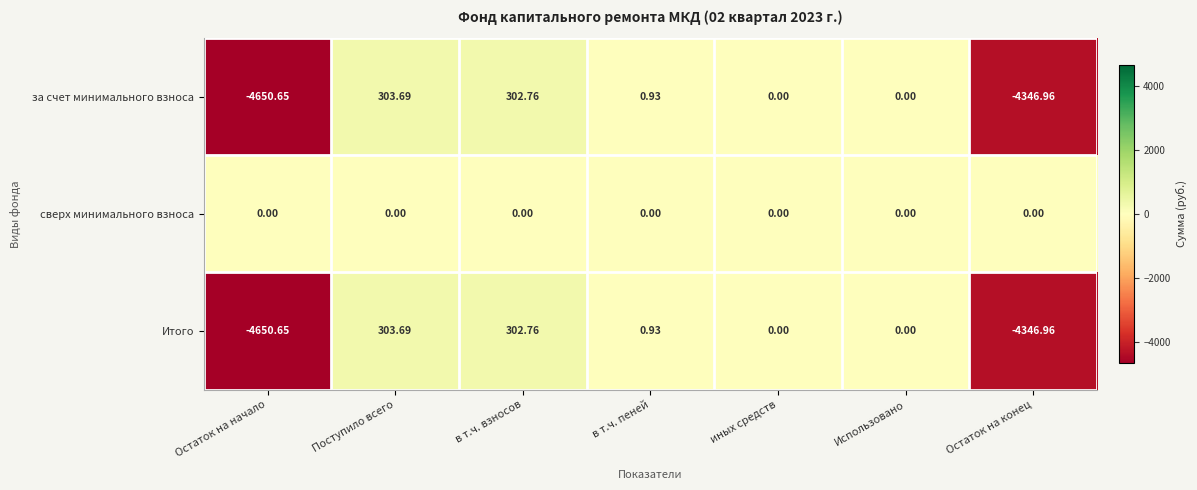

How many values in за счет минимального взноса are below zero?

2